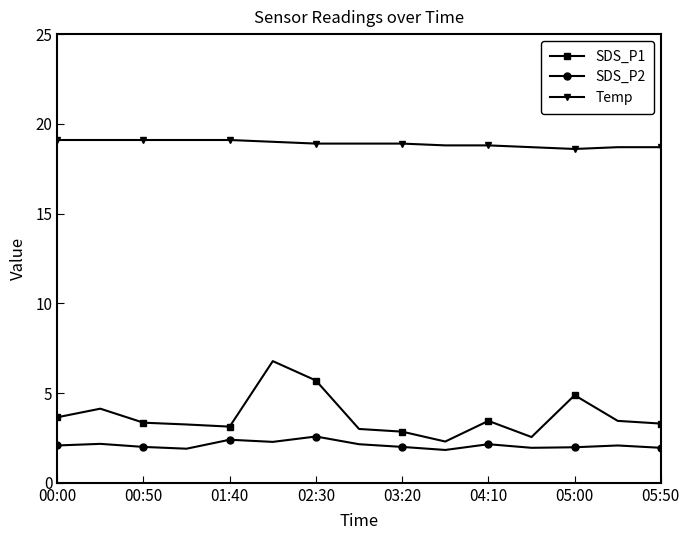

At how many categories does at least one series exceed 15?

15